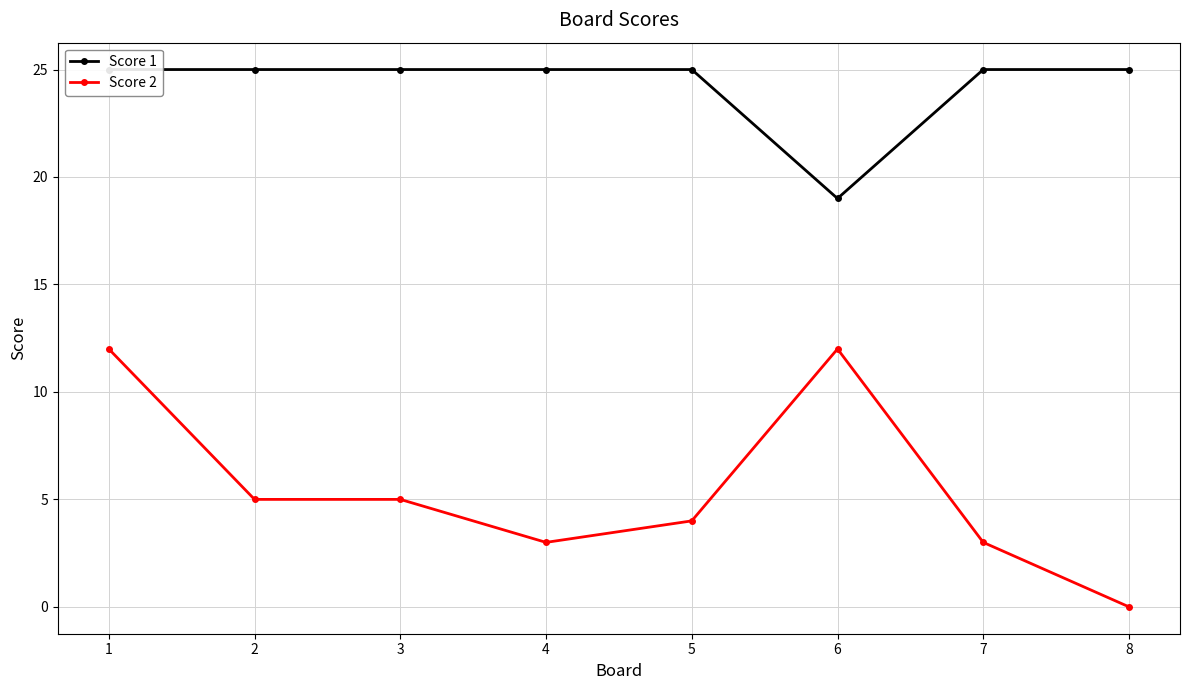

True or false: Score 1 and Score 2 intersect in this chart.

False